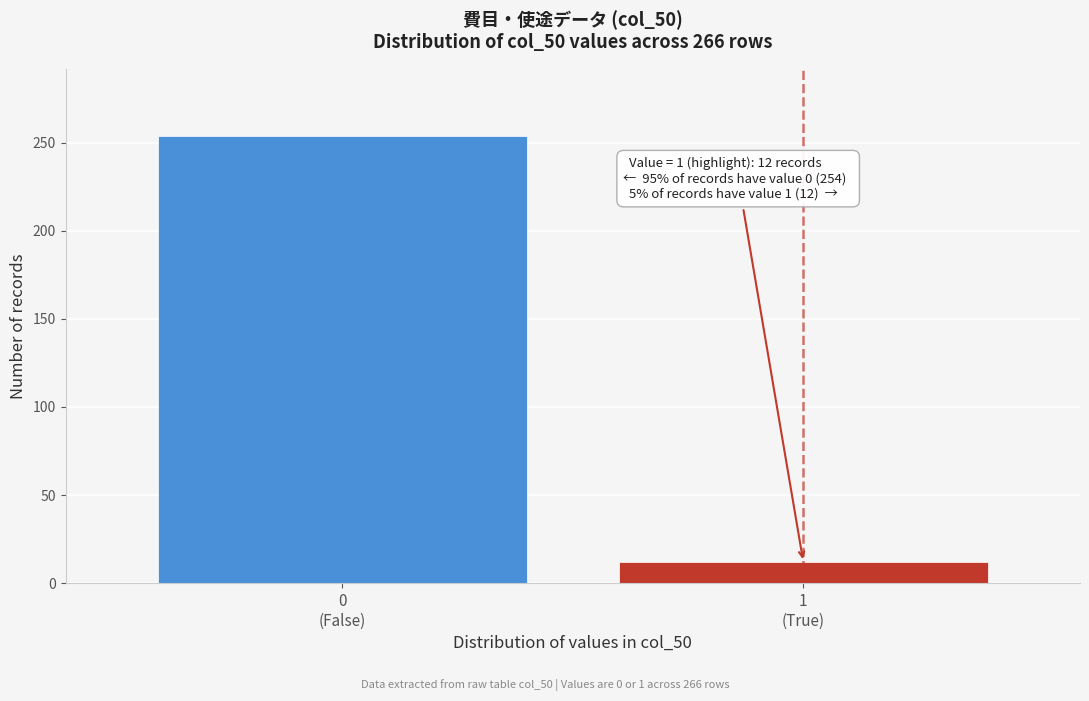

Reading right to left, transcribe all the data shown in this chart.

12	254